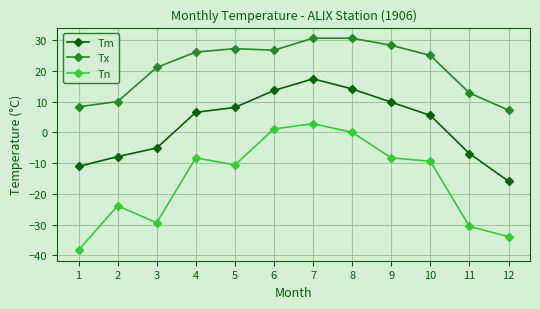

Is it true that Tn equals -9.4 at 10?

True